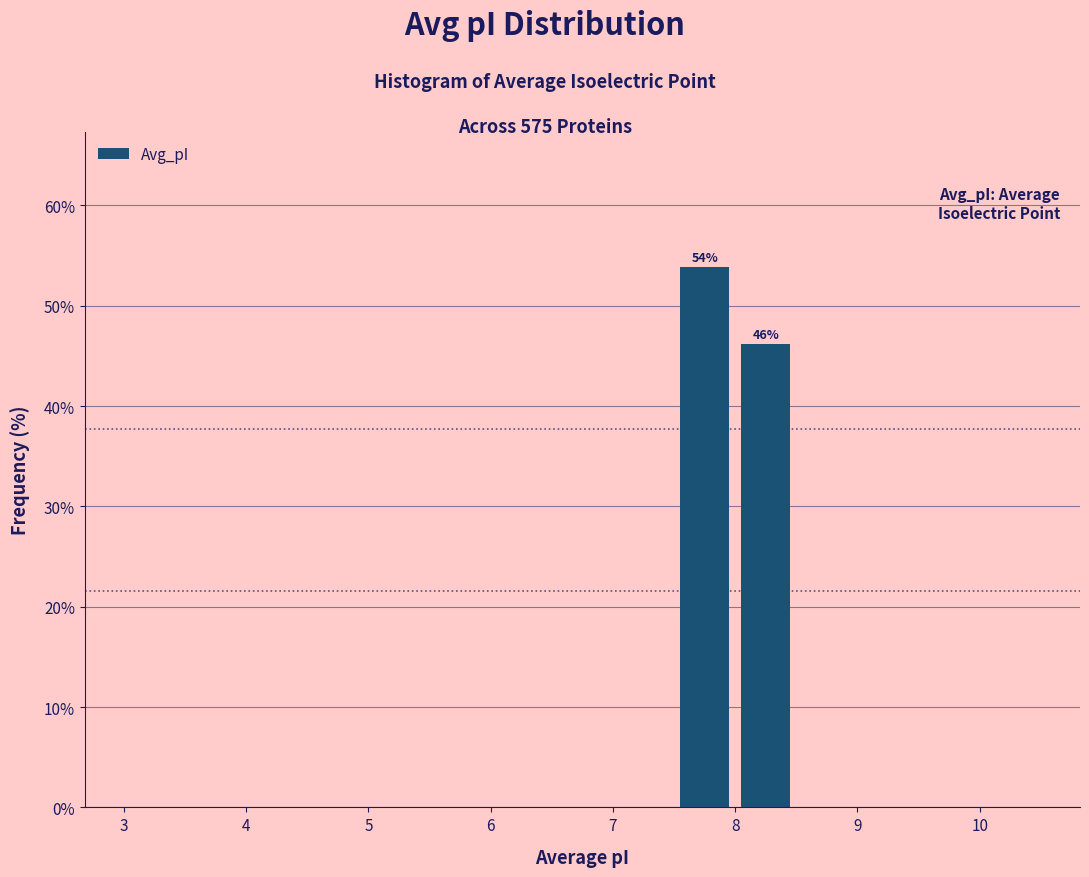

Over which range of the x-axis is the bar tallest?

7.5 to 8.0